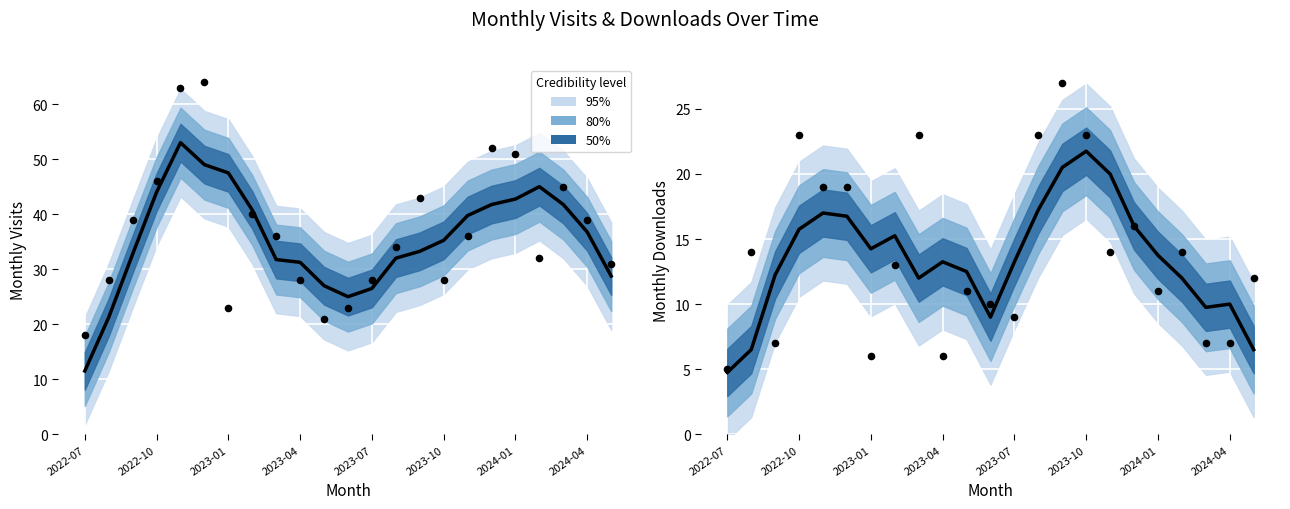

Which series has the largest total across all categories?

monthly_visit